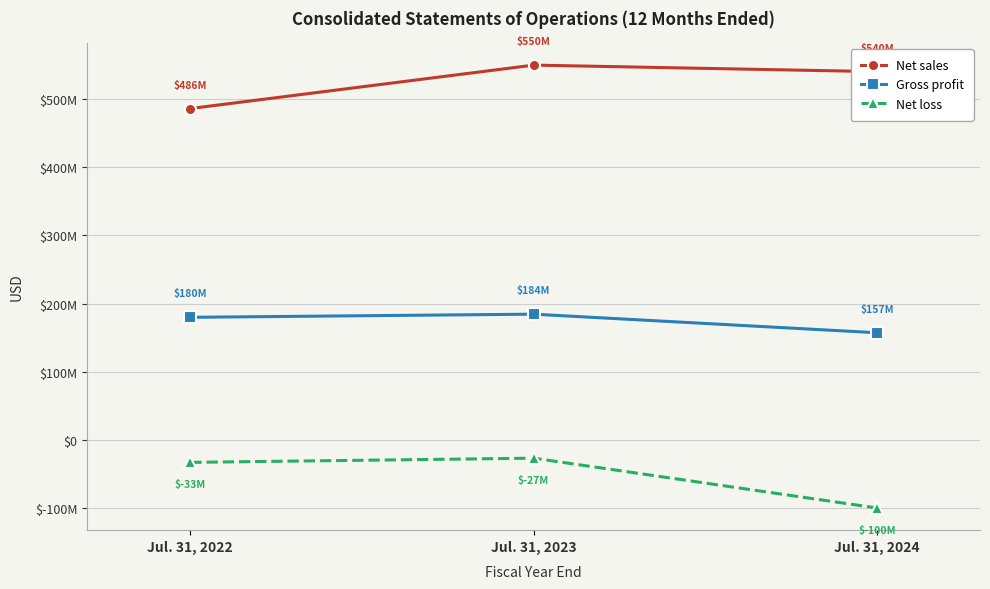

Which category has the lowest value across all series?

Jul. 31, 2024